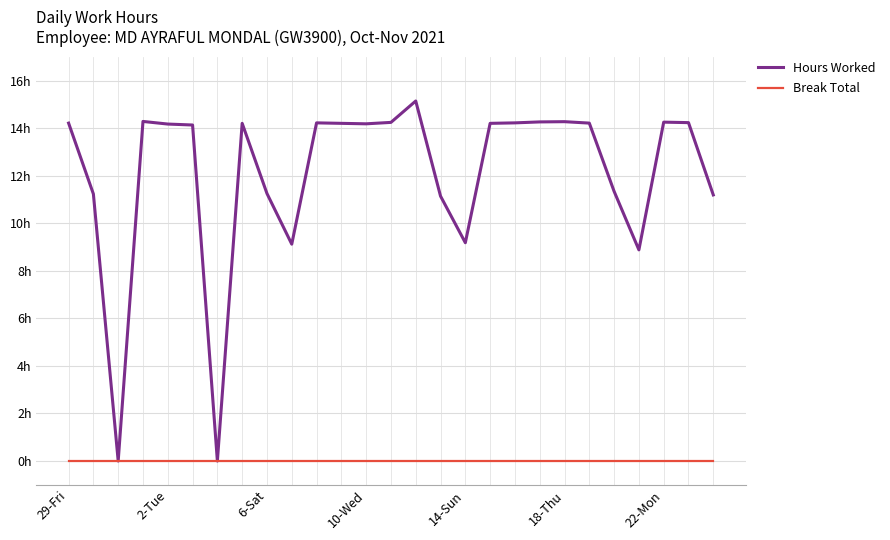

List the series in order of their overall mean, lowest first.

Break Total, Hours Worked